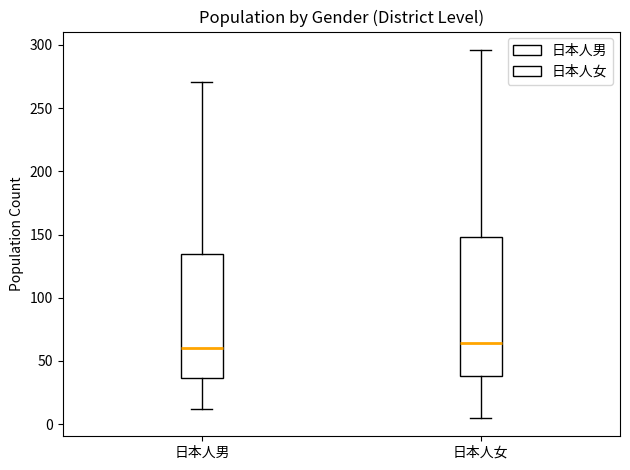

Reading left to right, read every box against the y-axis: the position of its median line, the range the box covers, and the ends of its whiskers. The values are not printed on the chart, so give them approximately, as read against the axis.

日本人男: median 60, box 35 to 135, whiskers 10 to 270
日本人女: median 65, box 40 to 150, whiskers 5 to 295